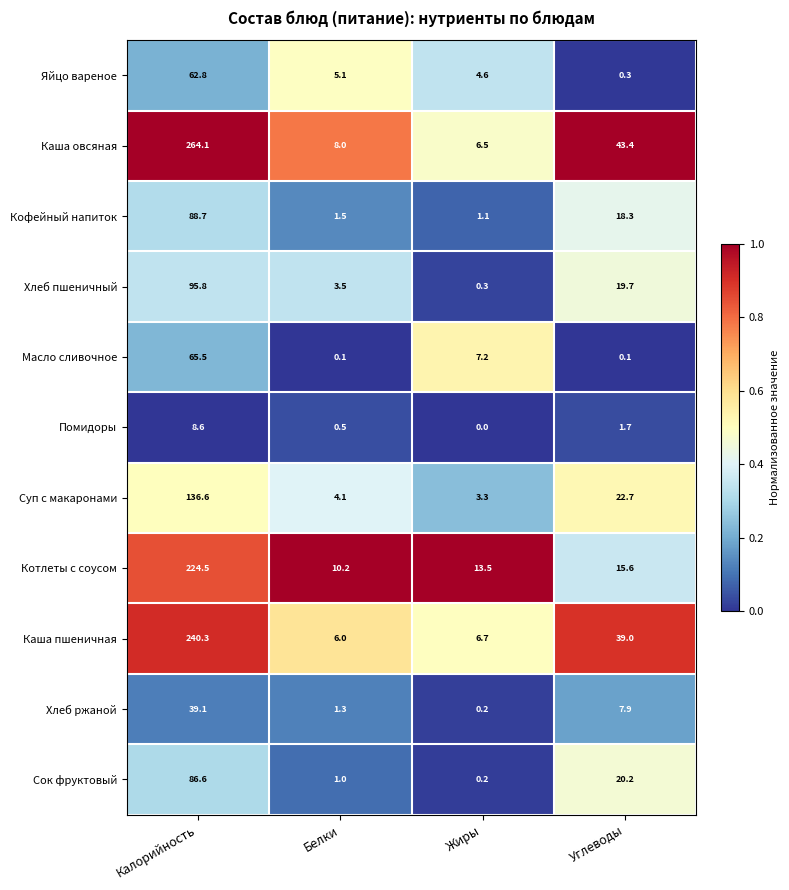

At which label does Яйцо вареное first exceed 5?

Калорийность